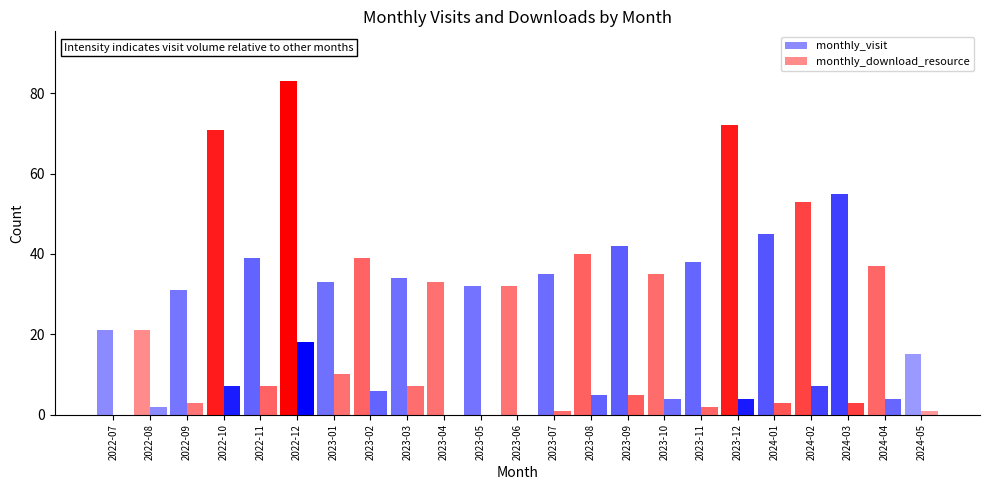

Reading left to right, extract all data points from this chart.

monthly_visit: 21	21	31	71	39	83	33	39	34	33	32	32	35	40	42	35	38	72	45	53	55	37	15
monthly_download_resource: 0	2	3	7	7	18	10	6	7	0	0	0	1	5	5	4	2	4	3	7	3	4	1